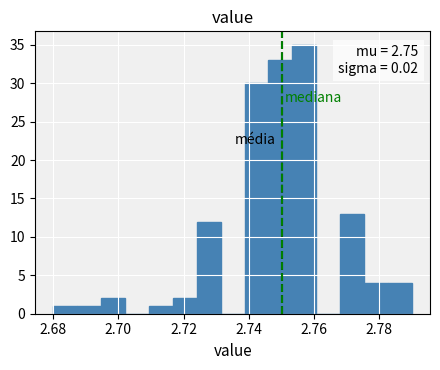

Read against the x-axis, roughly where is the centre of the tallest bar?

2.758